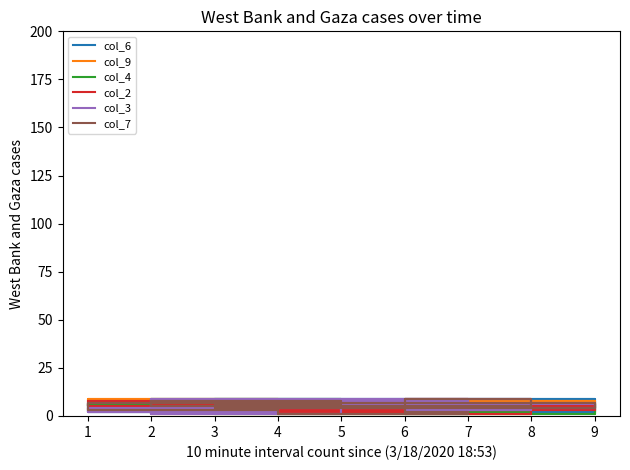

What is the value of the col_4 point at the 6th from the left?

4